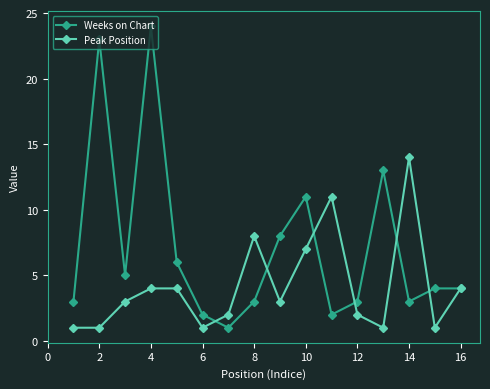

True or false: Weeks on Chart has more than 2 points higher than both neighbors.

True